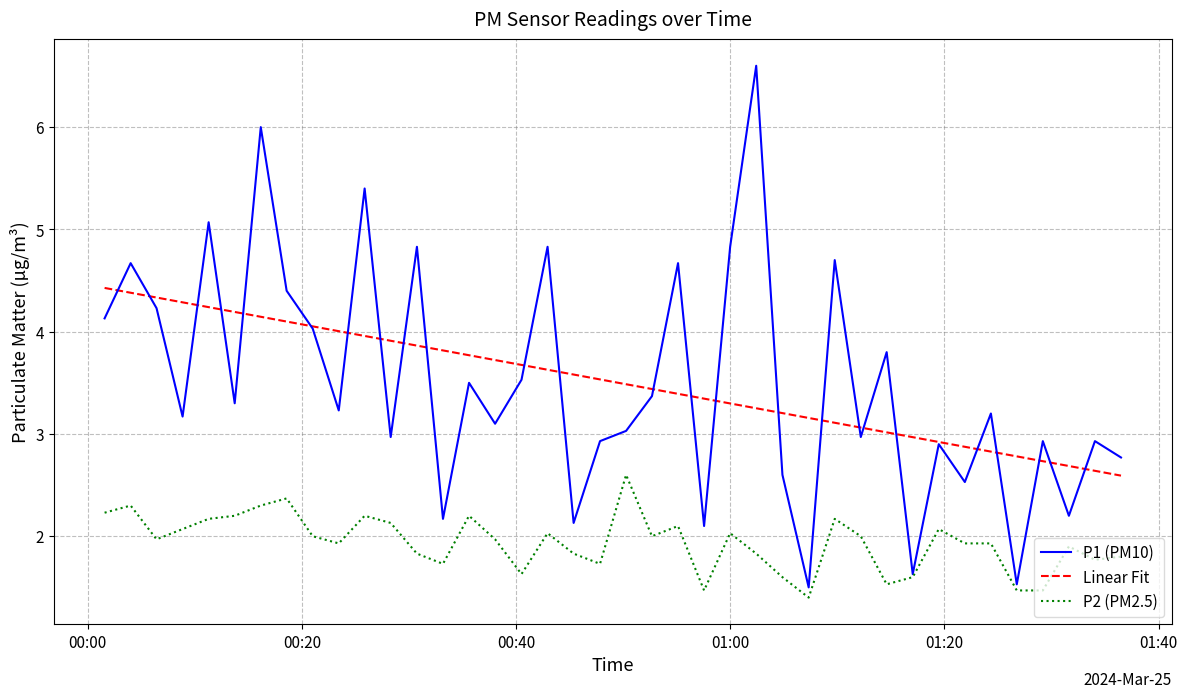

Which series has the largest range (max minus min)?

P1 (PM10)